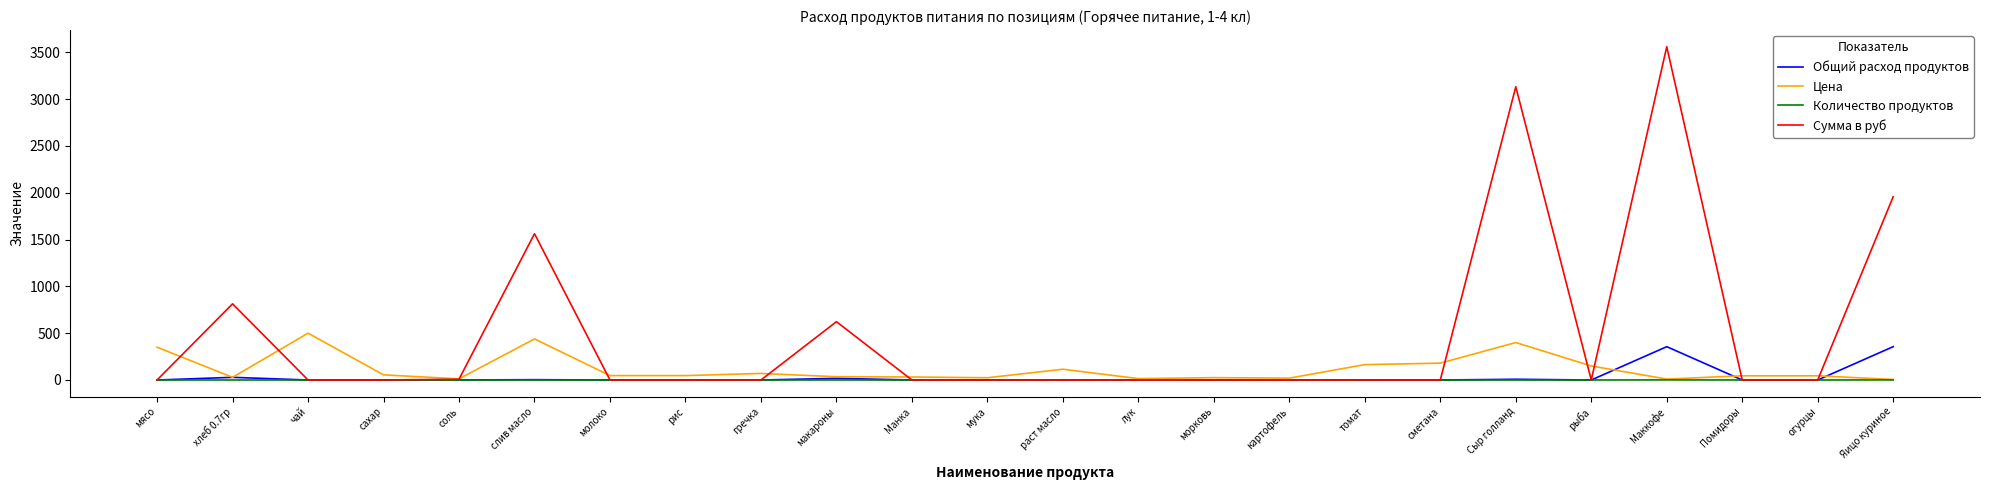

What is the approximate value of Цена at раст масло?

115.0